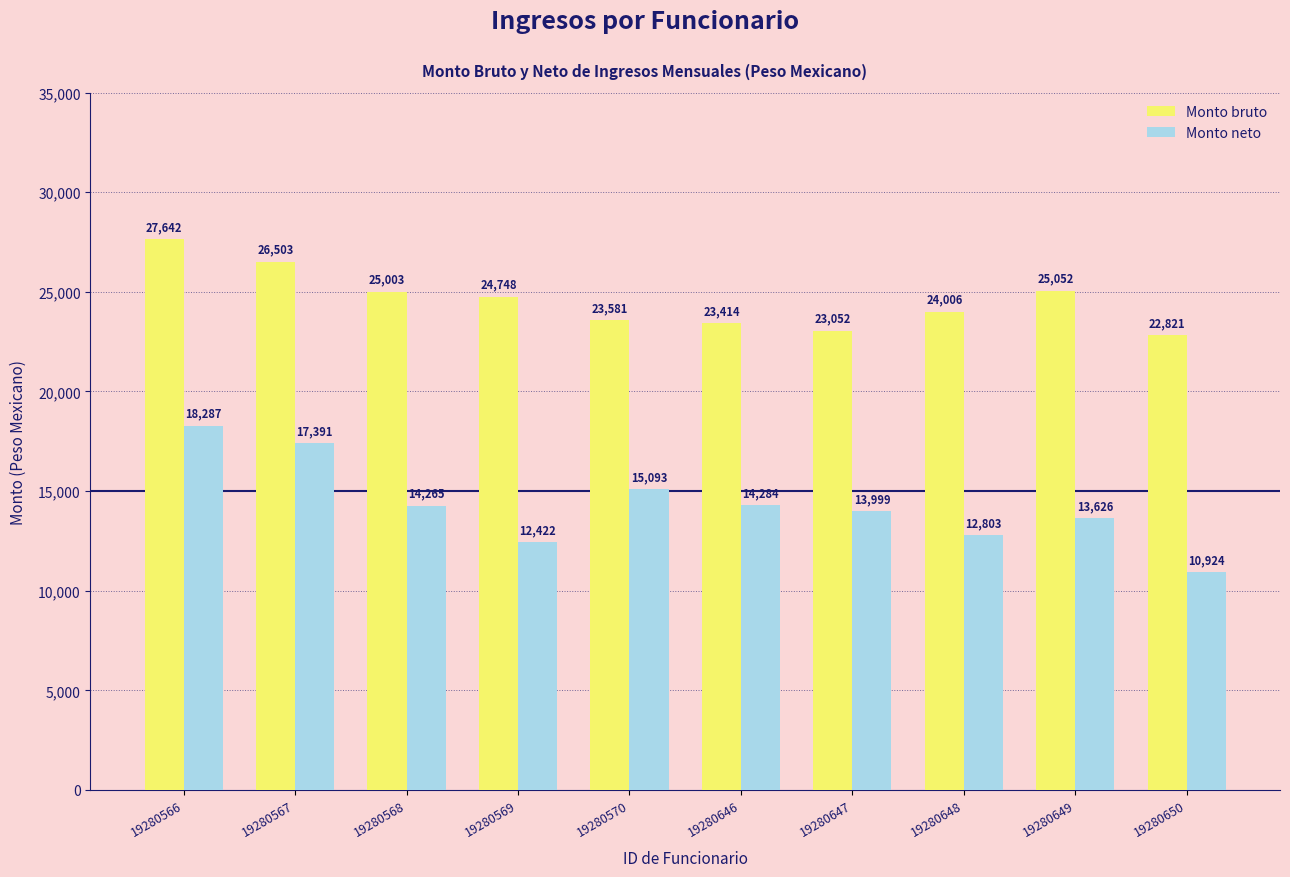

Which series has the largest range (max minus min)?

Monto neto